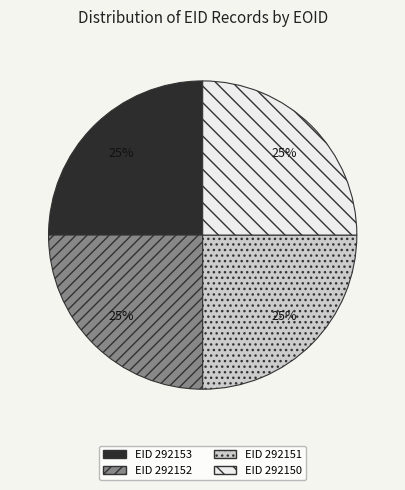

Is there a majority slice in this chart?

No